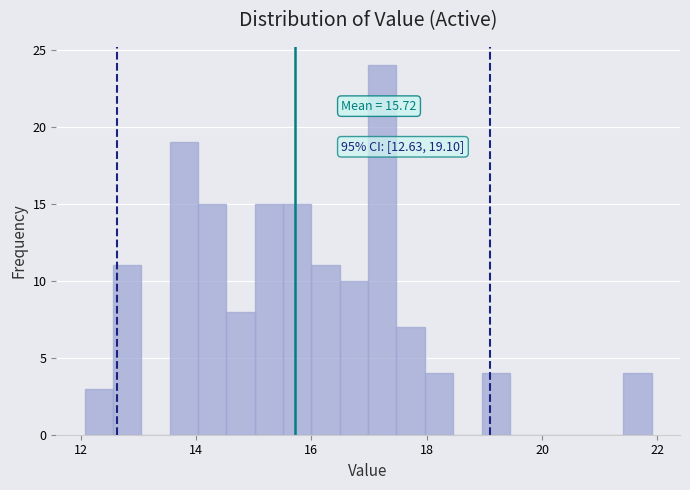

Around what value on the x-axis is the tallest bar? Give the approximate position of its centre, as read against the axis.

17.2